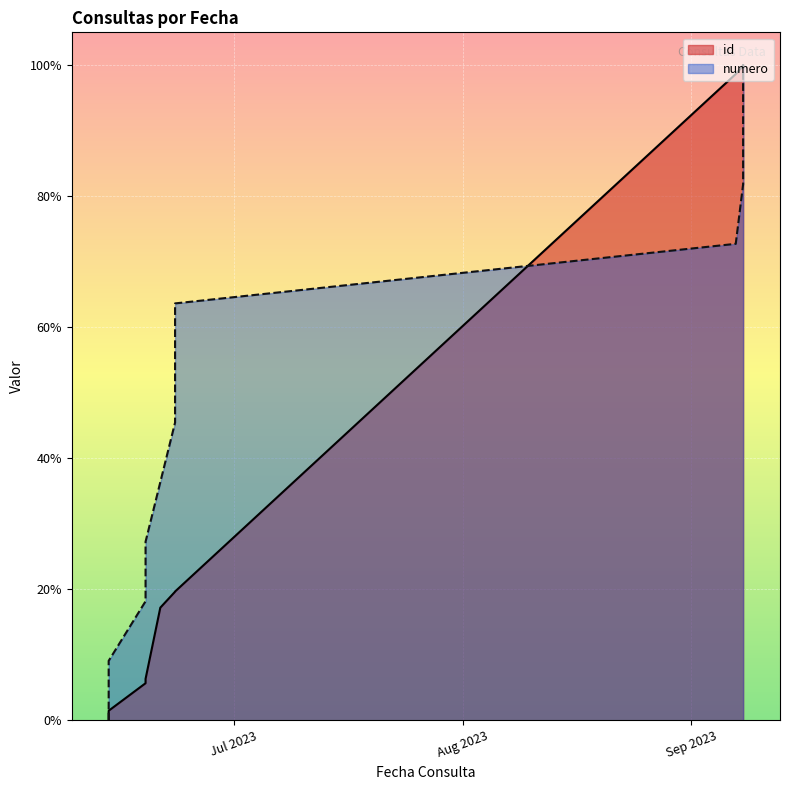

Reading right to left, what are all the values shown in this chart?

id: 2023-09-08=100.0	2023-09-08=99.9	2023-09-08=99.9	2023-09-07=98.6	2023-06-23=19.7	2023-06-23=19.7	2023-06-23=19.6	2023-06-21=17.2	2023-06-19=6.3	2023-06-19=5.7	2023-06-14=1.5	2023-06-14=0.0
numero: 2023-09-08=100.0	2023-09-08=90.9	2023-09-08=81.8	2023-09-07=72.7	2023-06-23=63.6	2023-06-23=54.5	2023-06-23=45.5	2023-06-21=36.4	2023-06-19=27.3	2023-06-19=18.2	2023-06-14=9.1	2023-06-14=0.0